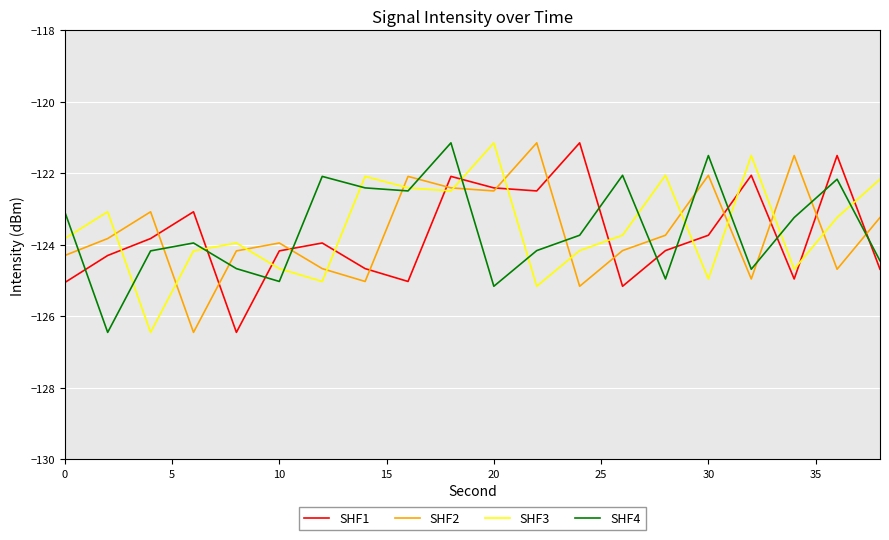

List the series in order of their overall mean, highest first.

SHF3, SHF4, SHF2, SHF1